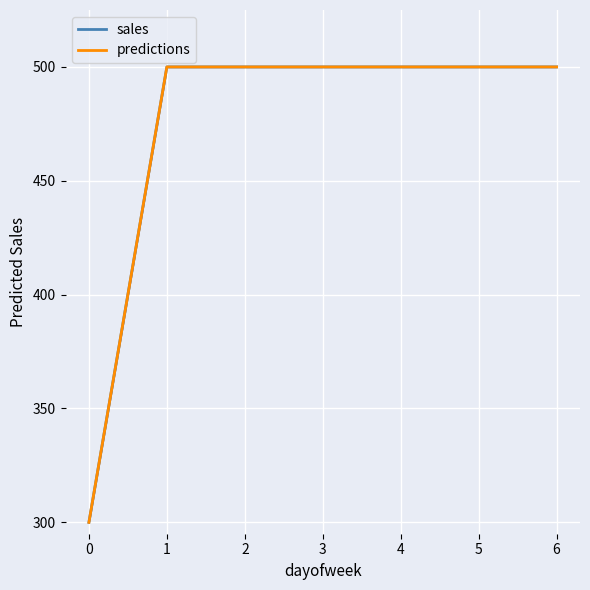

Reading right to left, list all the values displayed in this chart.

sales: 500.0	500.0	500.0	500.0	500.0	500.0	300.0
predictions: 500.0	500.0	500.0	500.0	500.0	500.0	300.0